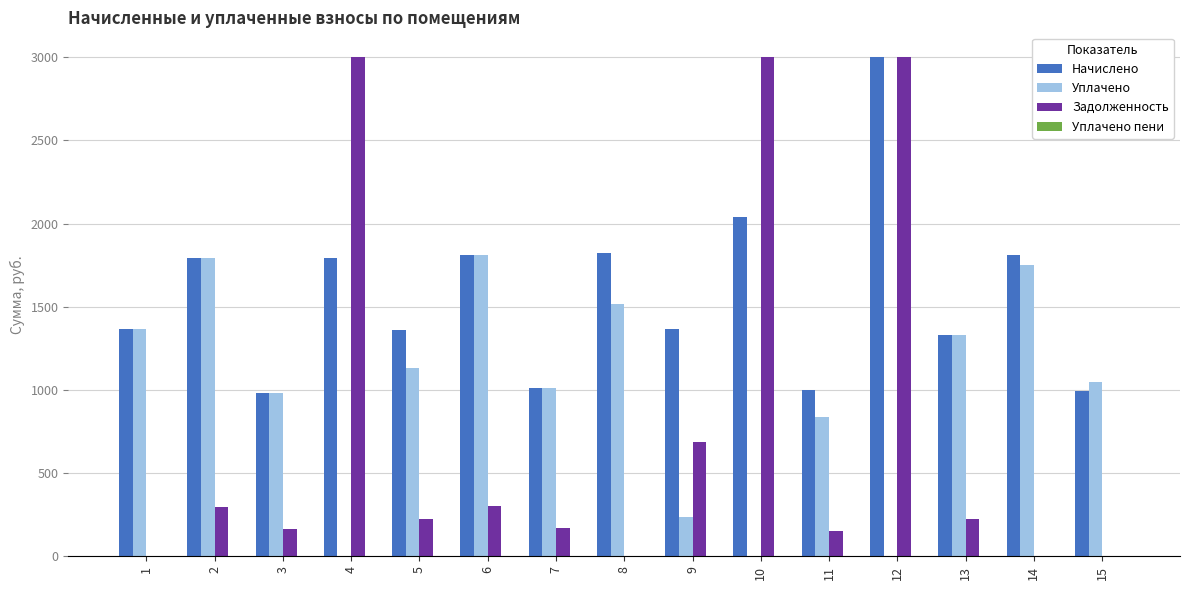

Is it true that Задолженность equals 169.1 at 7?

True